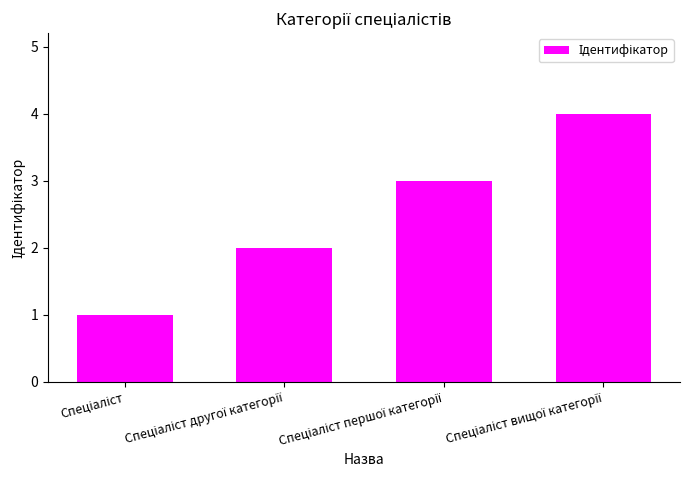

What is the sum of all values?

10